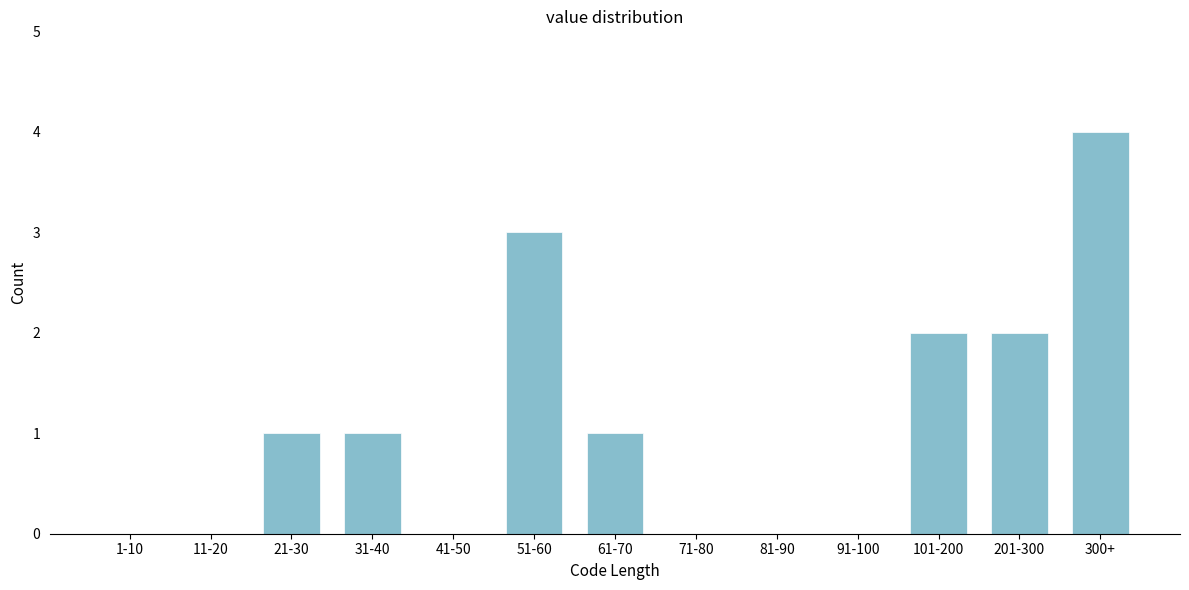

Reading left to right, list all the values displayed in this chart.

1-10=0	11-20=0	21-30=1	31-40=1	41-50=0	51-60=3	61-70=1	71-80=0	81-90=0	91-100=0	101-200=2	201-300=2	300+=4